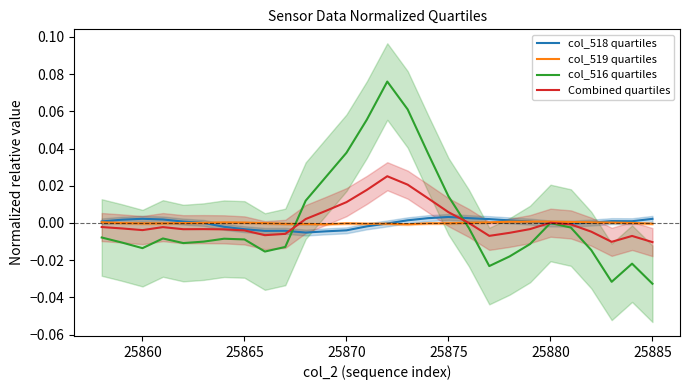

At how many categories does at least one series exceed 0?

26